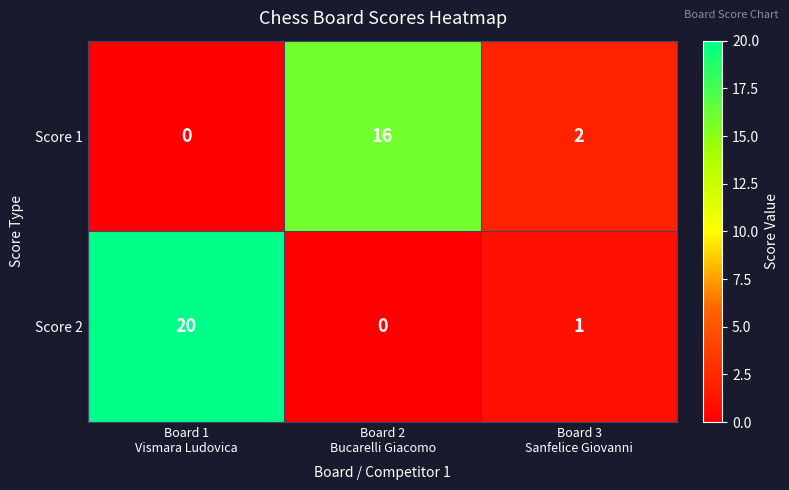

Which series has the largest range (max minus min)?

Score 2